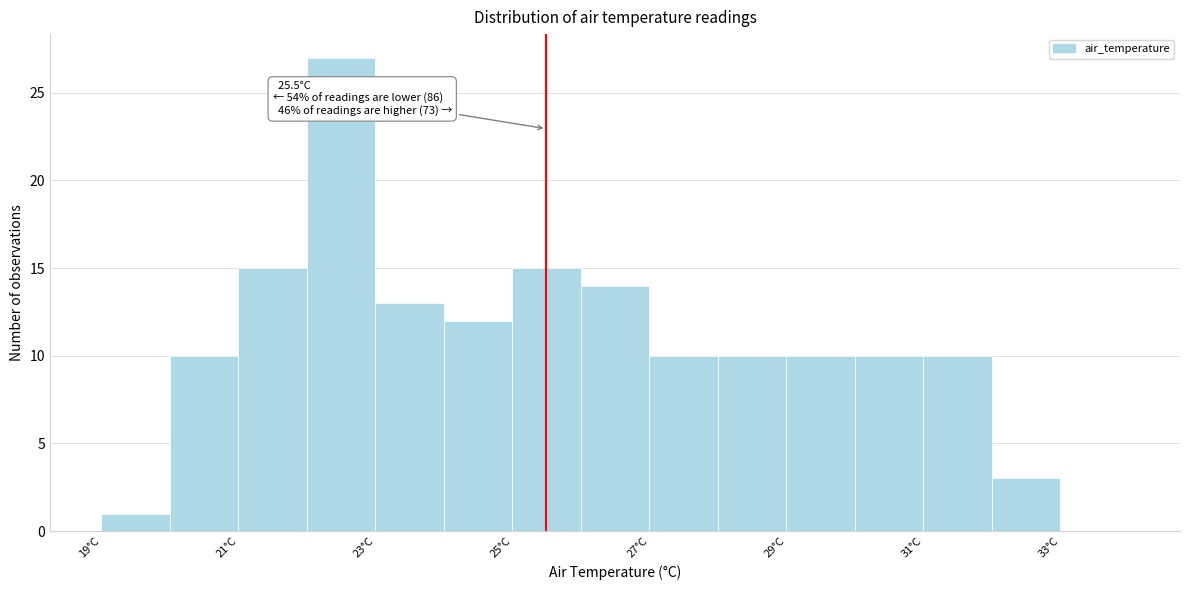

Over which range of the x-axis is the bar tallest?

22 to 23